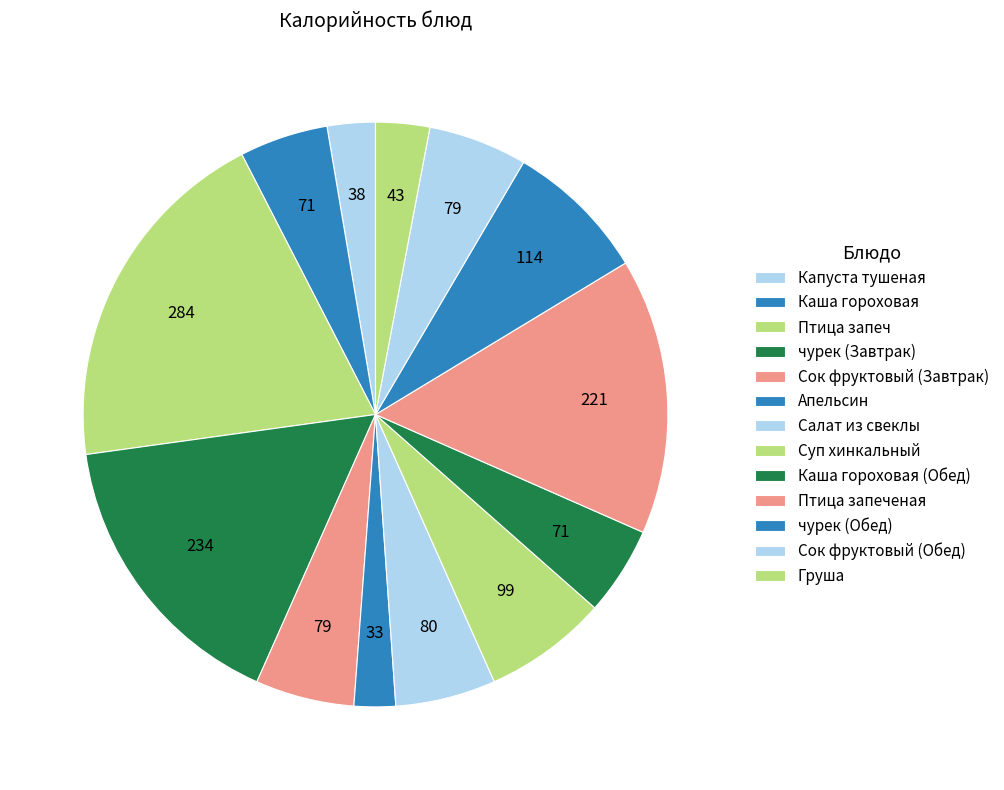

To the nearest percent, what percentage of the pie is Капуста тушеная?

3%